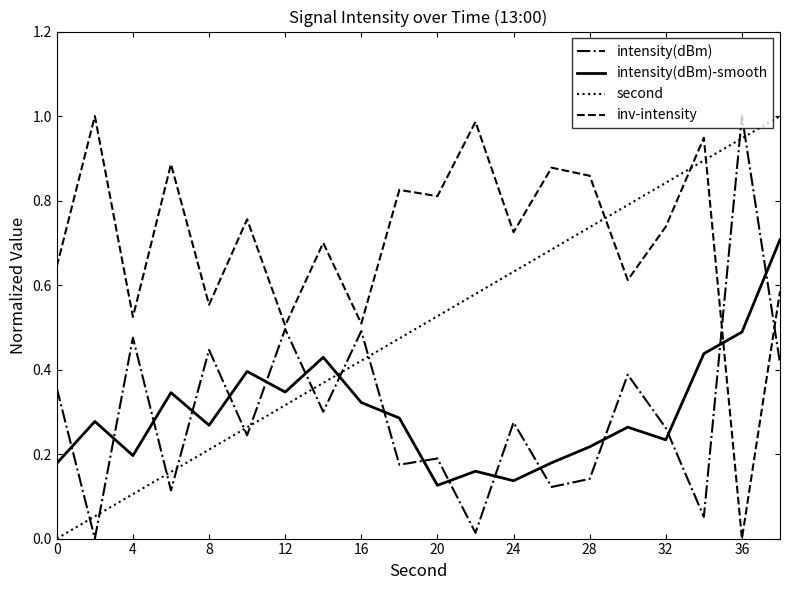

Which series has the largest total across all categories?

inv-intensity